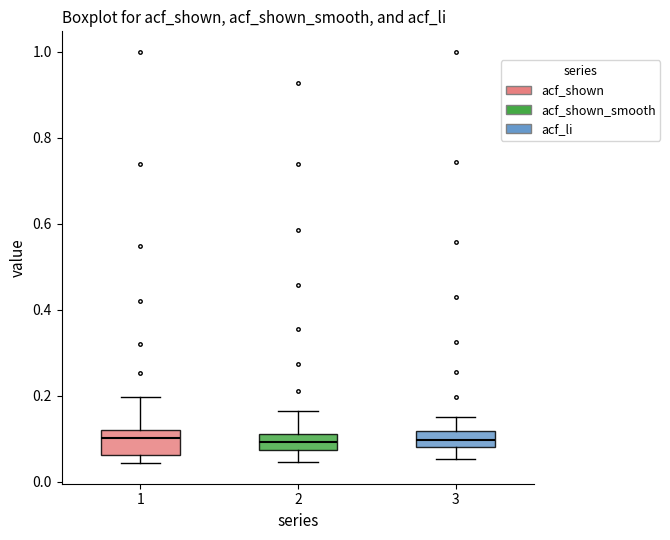

Reading left to right, read every box against the y-axis: the position of its median line, the range the box covers, and the ends of its whiskers. The values are not printed on the chart, so give them approximately, as read against the axis.

1: median 0.10, box 0.06 to 0.12, whiskers 0.04 to 0.20
2: median 0.10, box 0.08 to 0.12, whiskers 0.04 to 0.16
3: median 0.10, box 0.08 to 0.12, whiskers 0.06 to 0.16